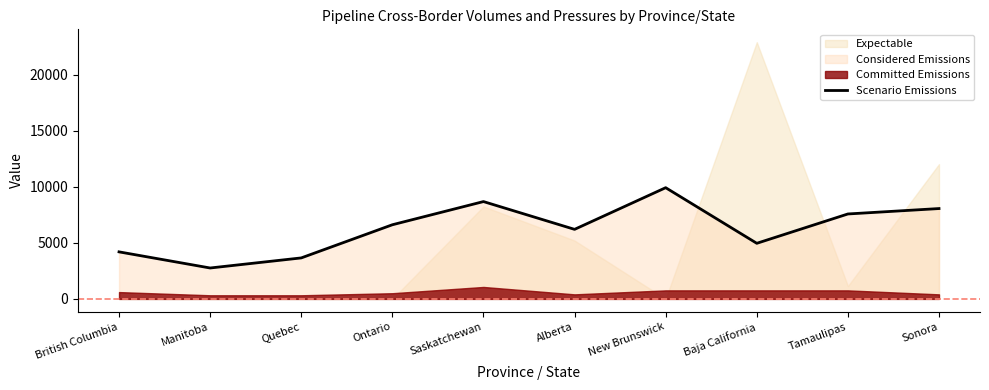

Is it true that Scenario Emissions equals 1884 at British Columbia?

False